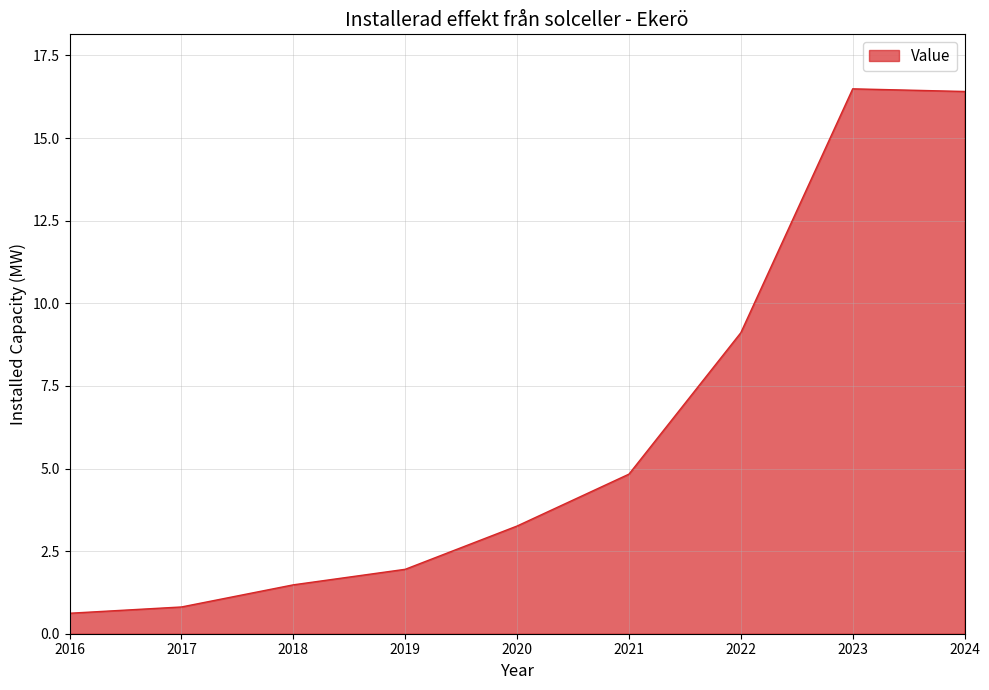

What is the average value?

6.1